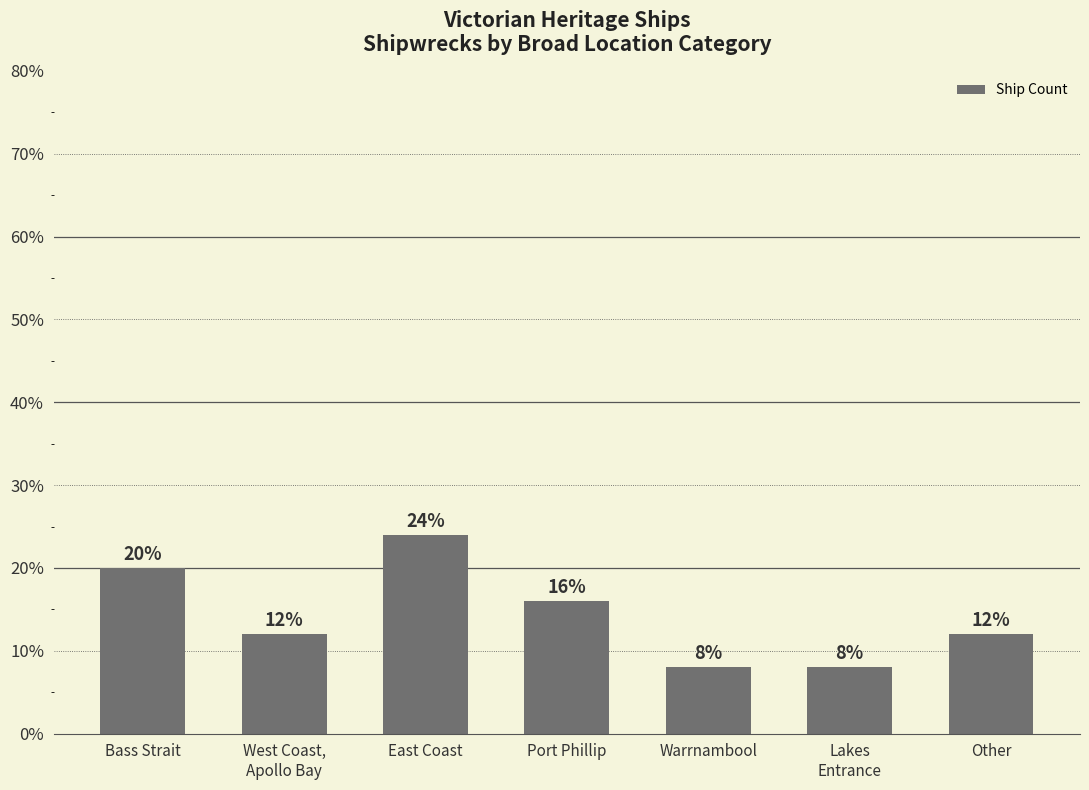

List the labels in order of value, smallest first.

Warrnambool, Lakes
Entrance, West Coast,
Apollo Bay, Other, Port Phillip, Bass Strait, East Coast